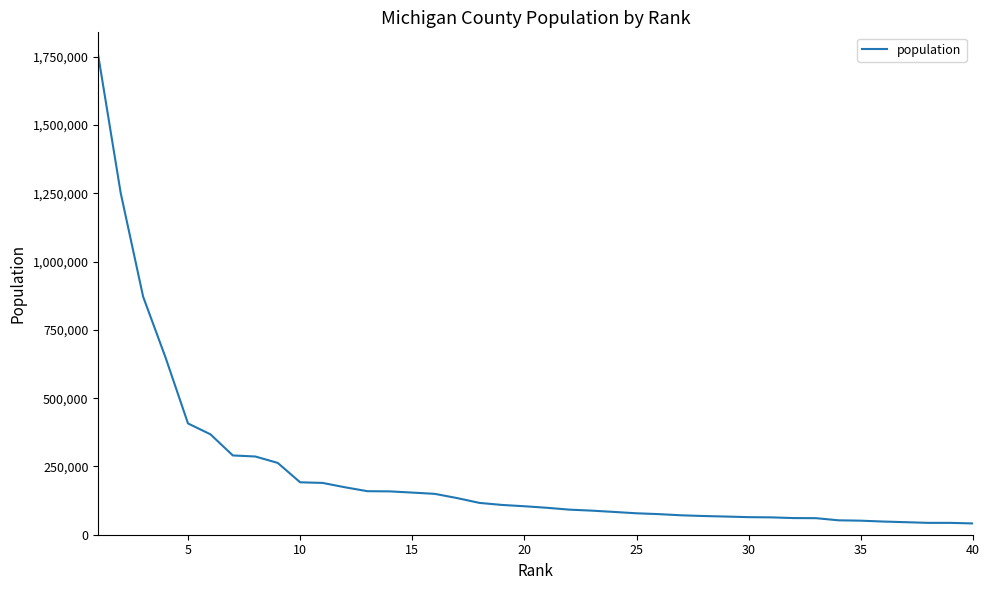

What is the greatest value displayed?

1753616